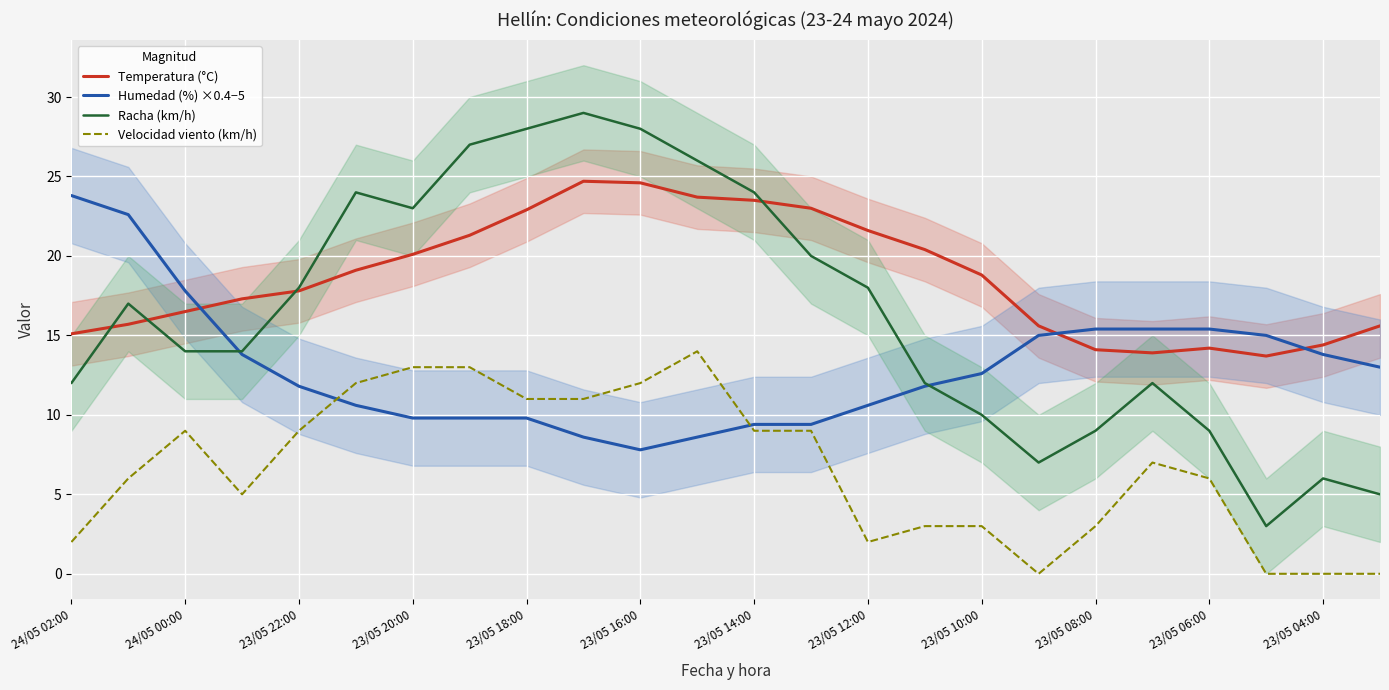

In Velocidad viento (km/h), how many points are higher than both neighbors (excluding endpoints)?

3